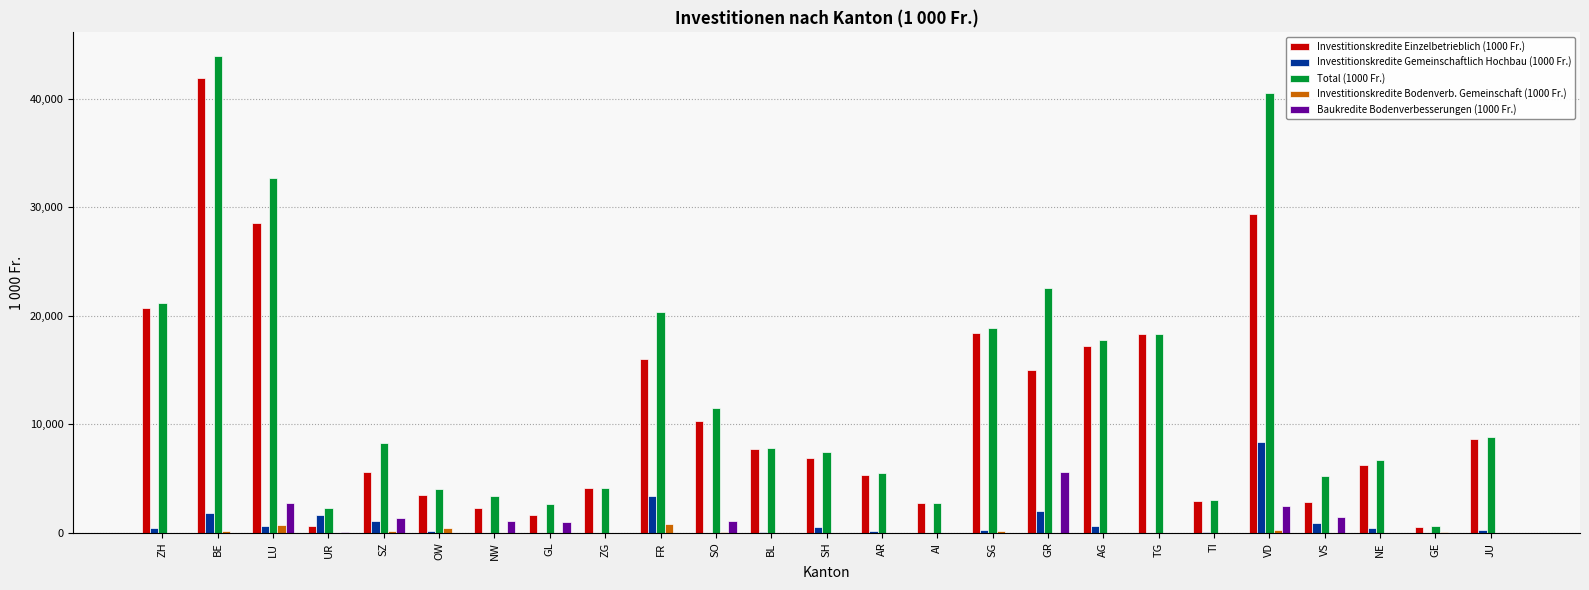

How many groups of bars are there?

25